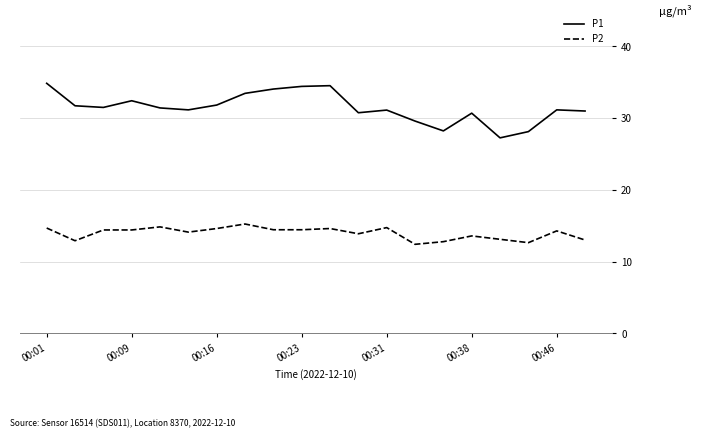

Which series has the widest spread of values?

P1